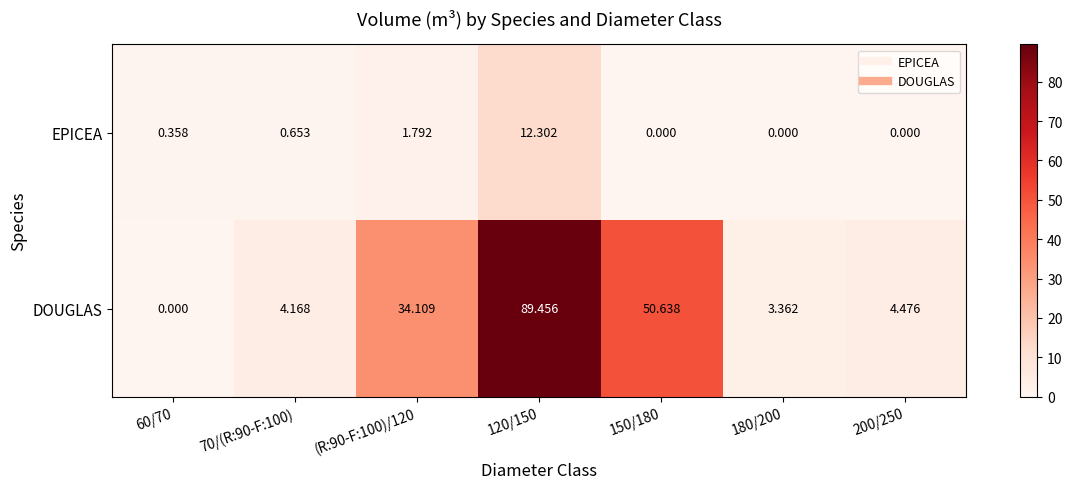

How many categories are shown in the chart?

7